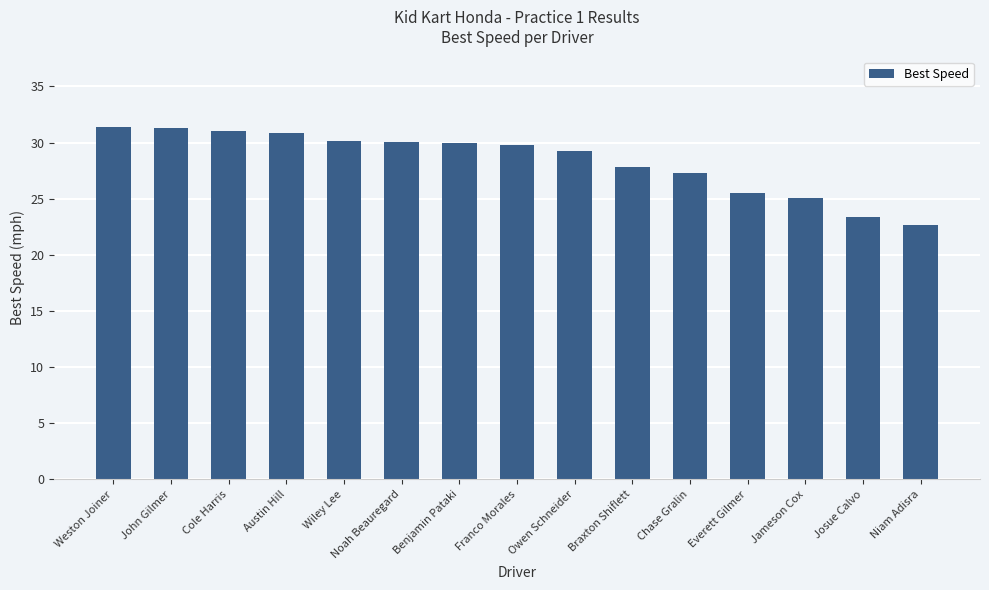

Does the chart contain any negative values?

No